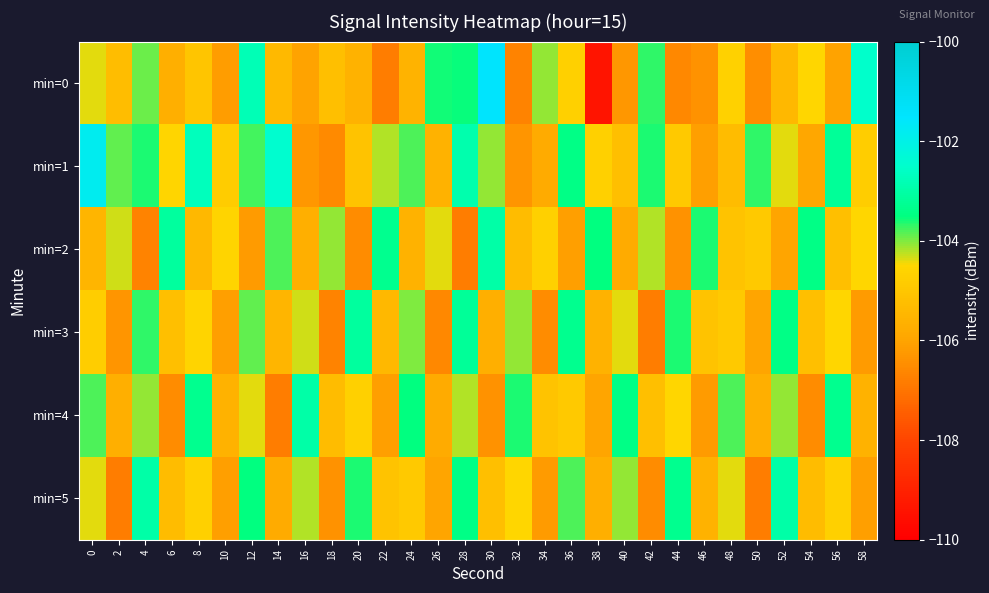

Between 56 and 14, which is larger?

14